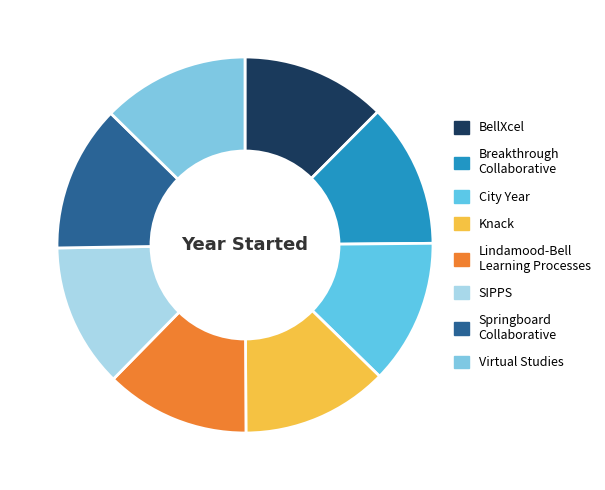

Count the number of slices in the pie.

8